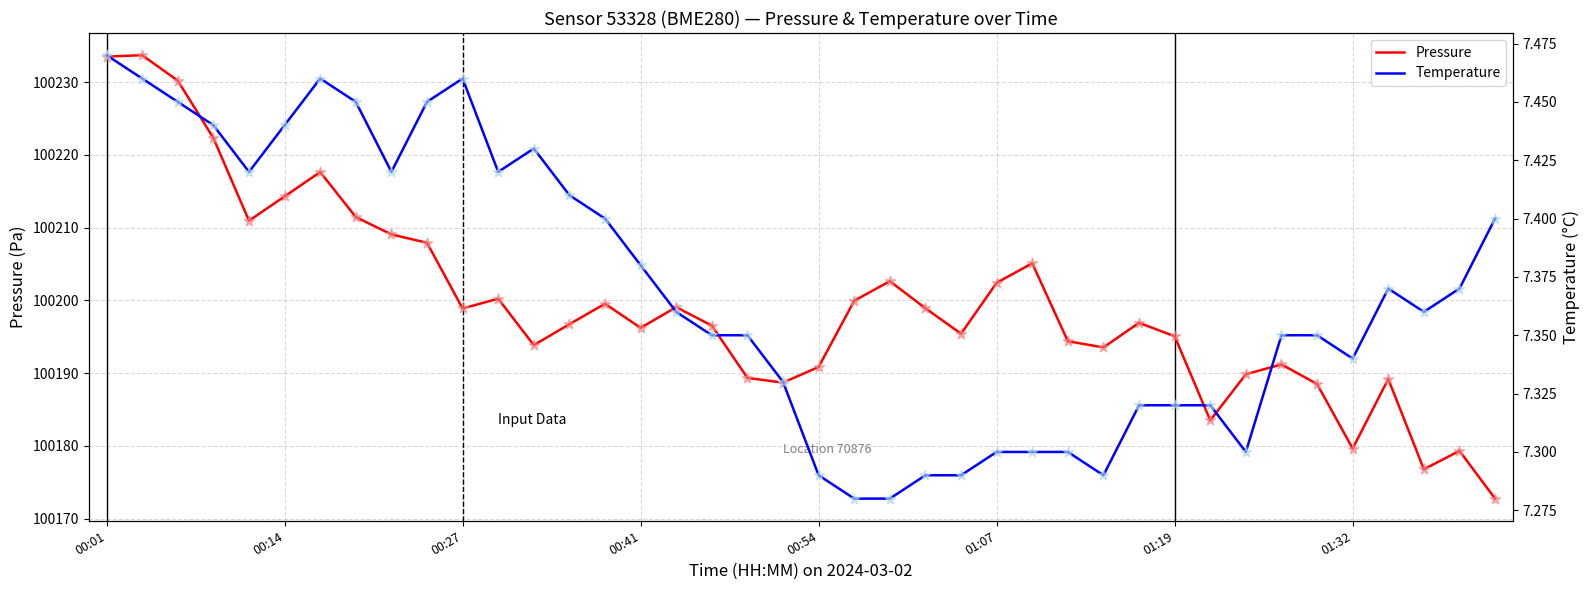

Which series has the largest Y range (max minus min)?

pressure